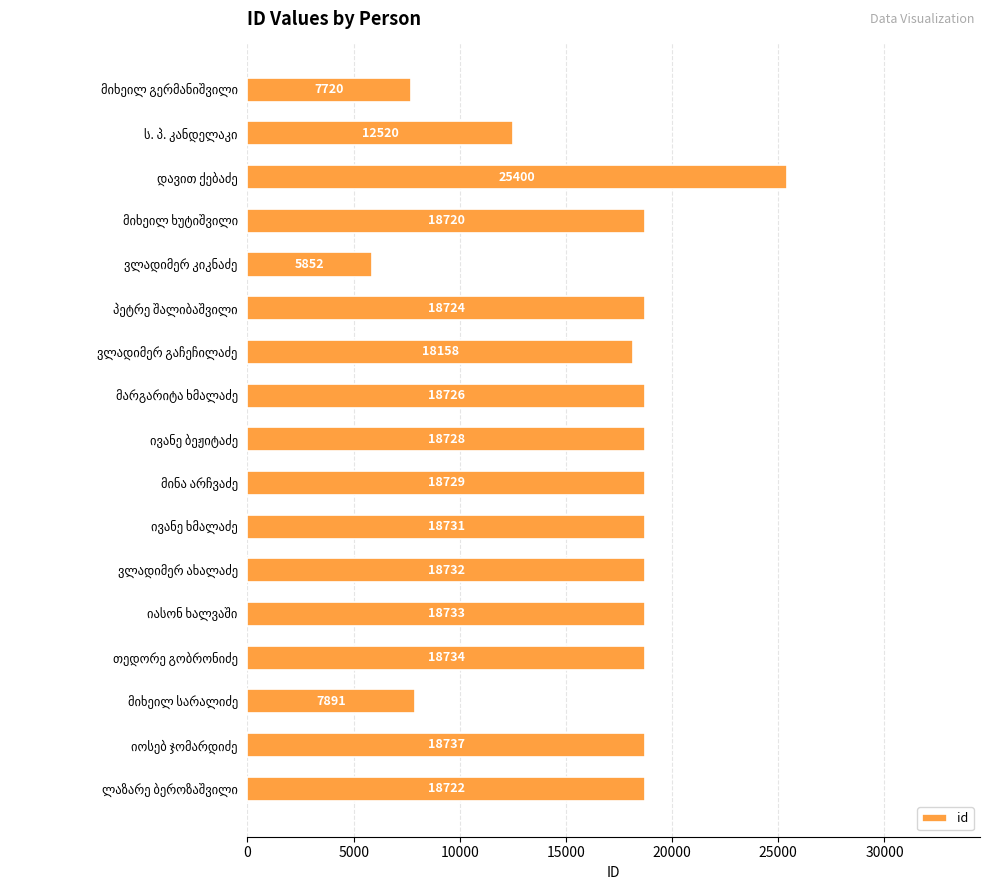

What is the greatest value displayed?

25400